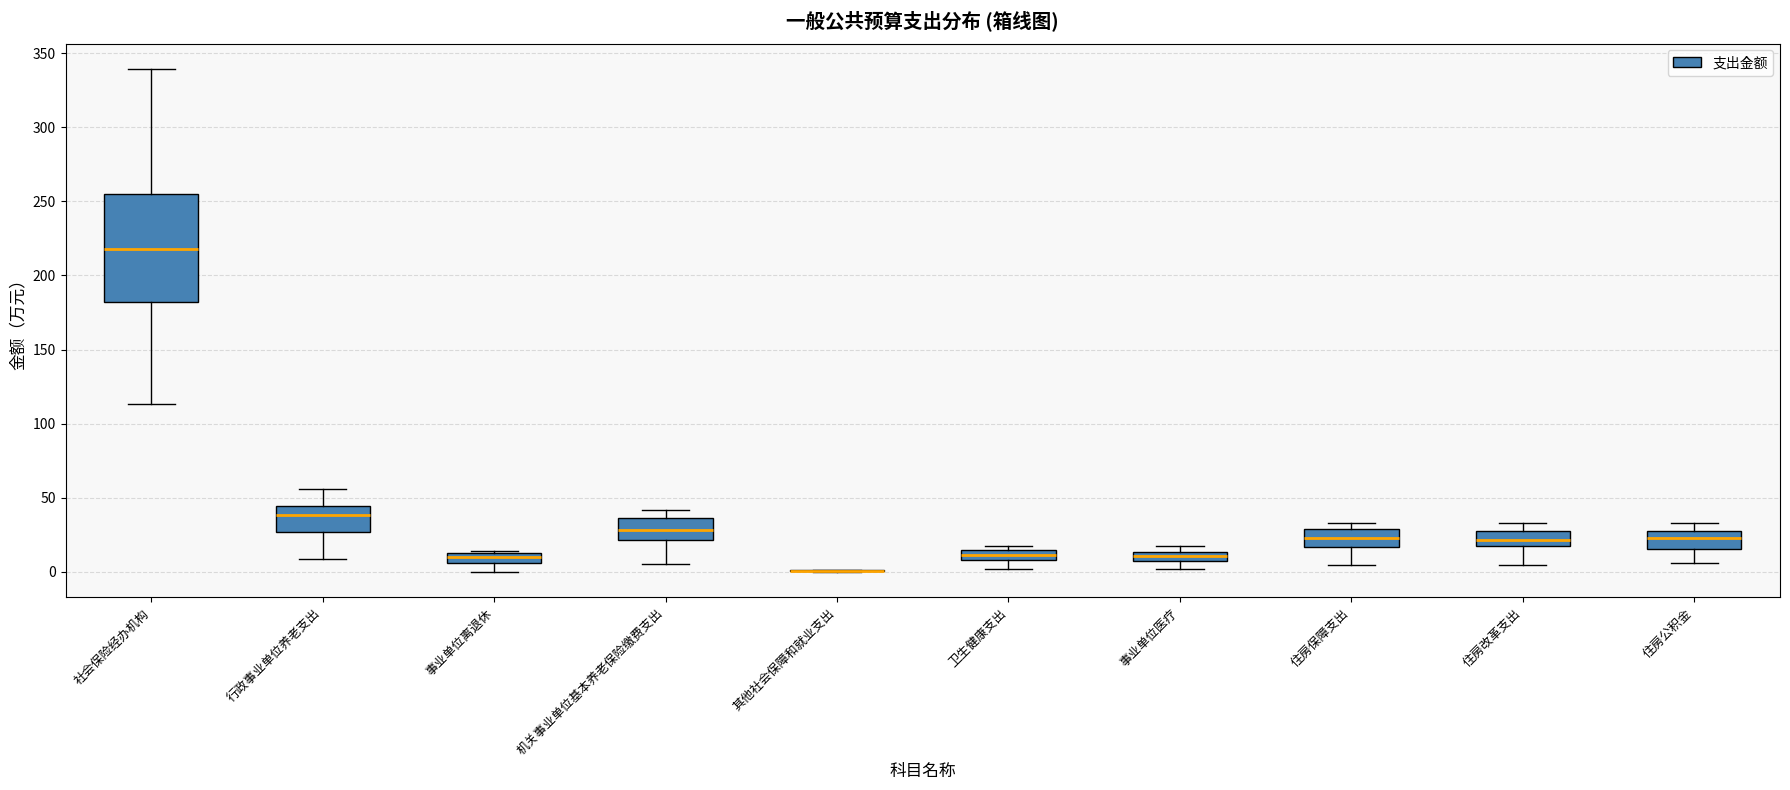

Comparing the boxes themselves (not the whiskers), which one is the tallest?

社会保险经办机构